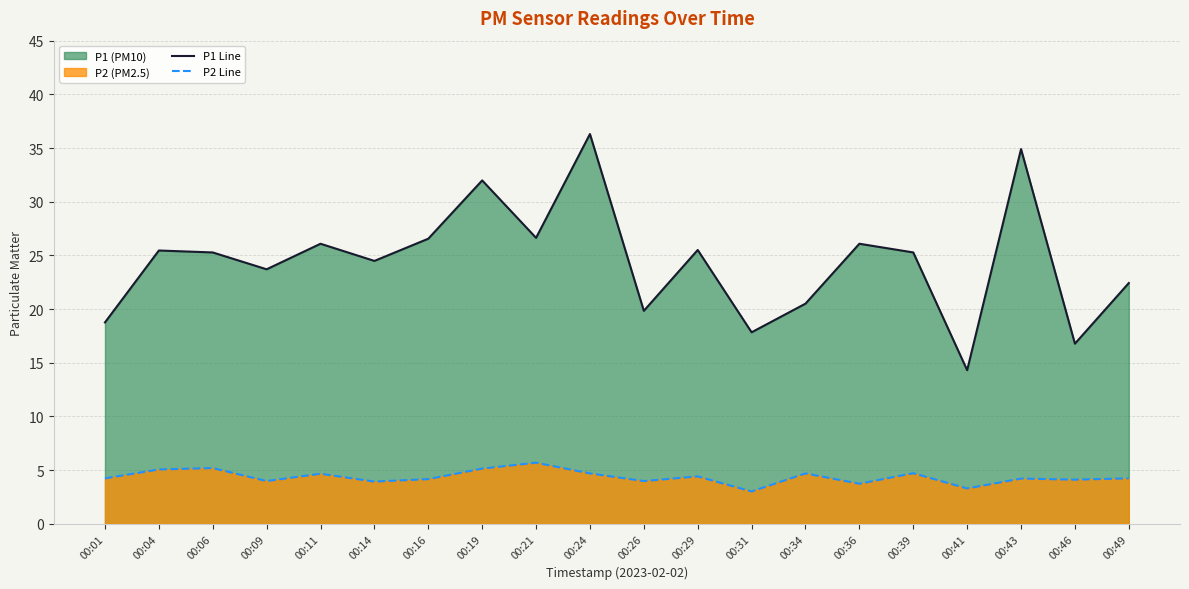

At which category is the sum across all series the highest?

00:24